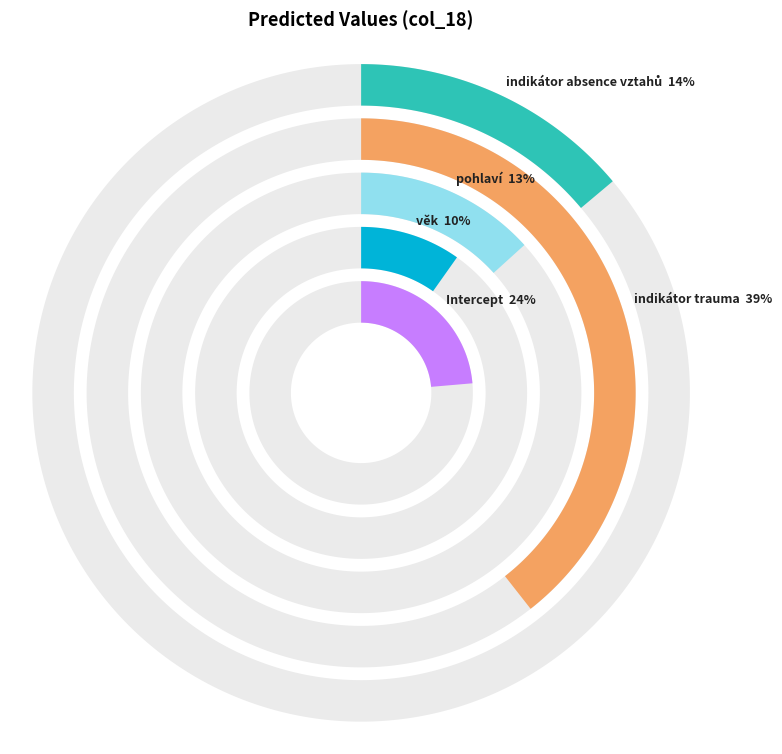

What percentage is the indikátor absence vztahů slice, to the nearest percent?

14%